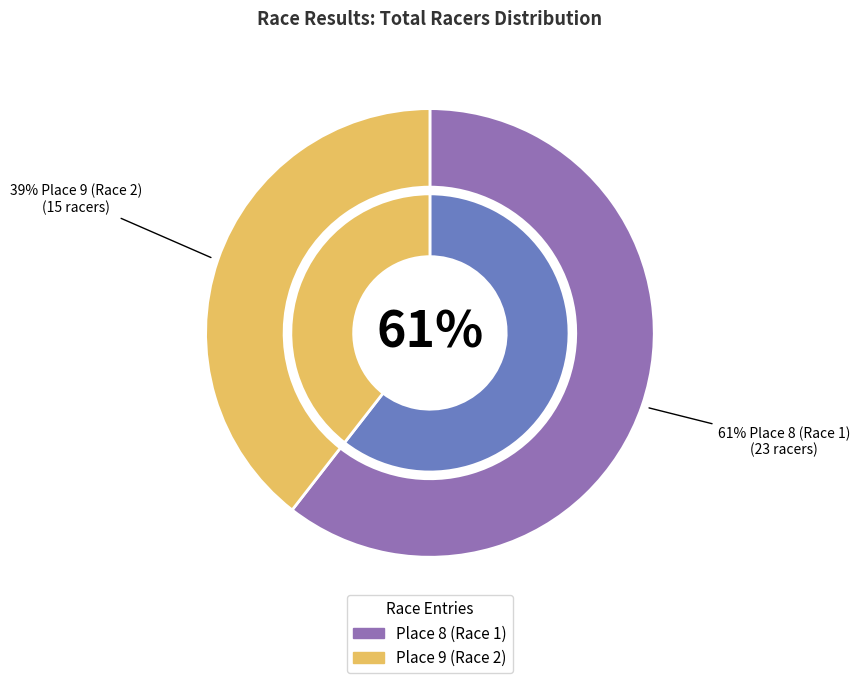

Which slice represents more than half of the pie?

Place 8 (Race 1)